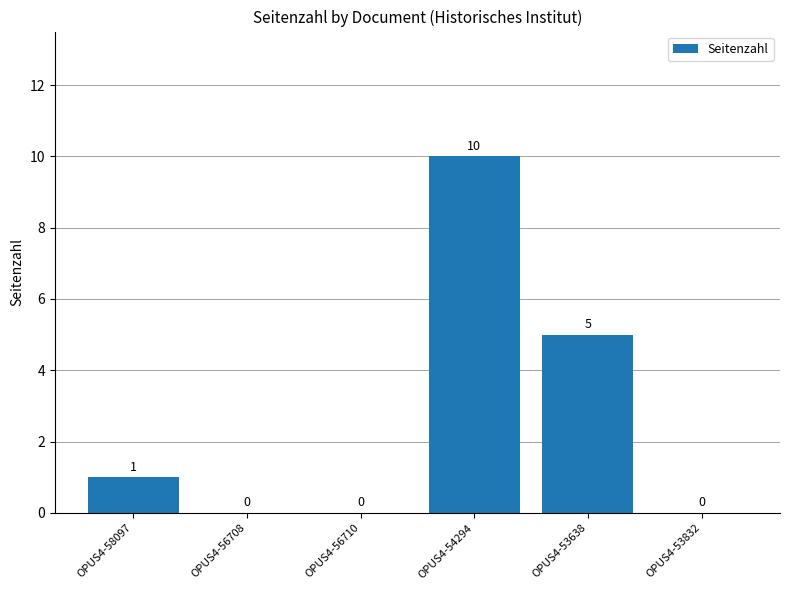

Where is the data nearest to the value 5?

OPUS4-53638